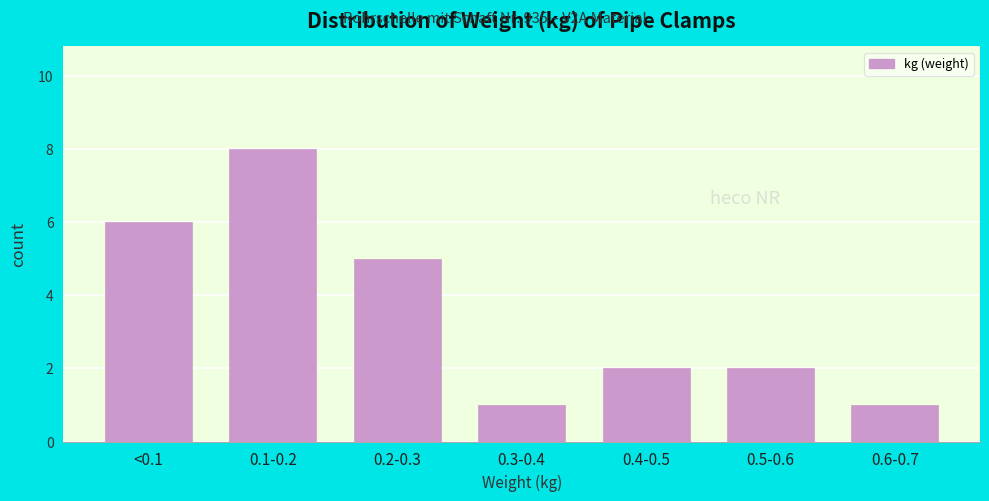

Reading right to left, extract all data points from this chart.

0.6-0.7=1	0.5-0.6=2	0.4-0.5=2	0.3-0.4=1	0.2-0.3=5	0.1-0.2=8	<0.1=6